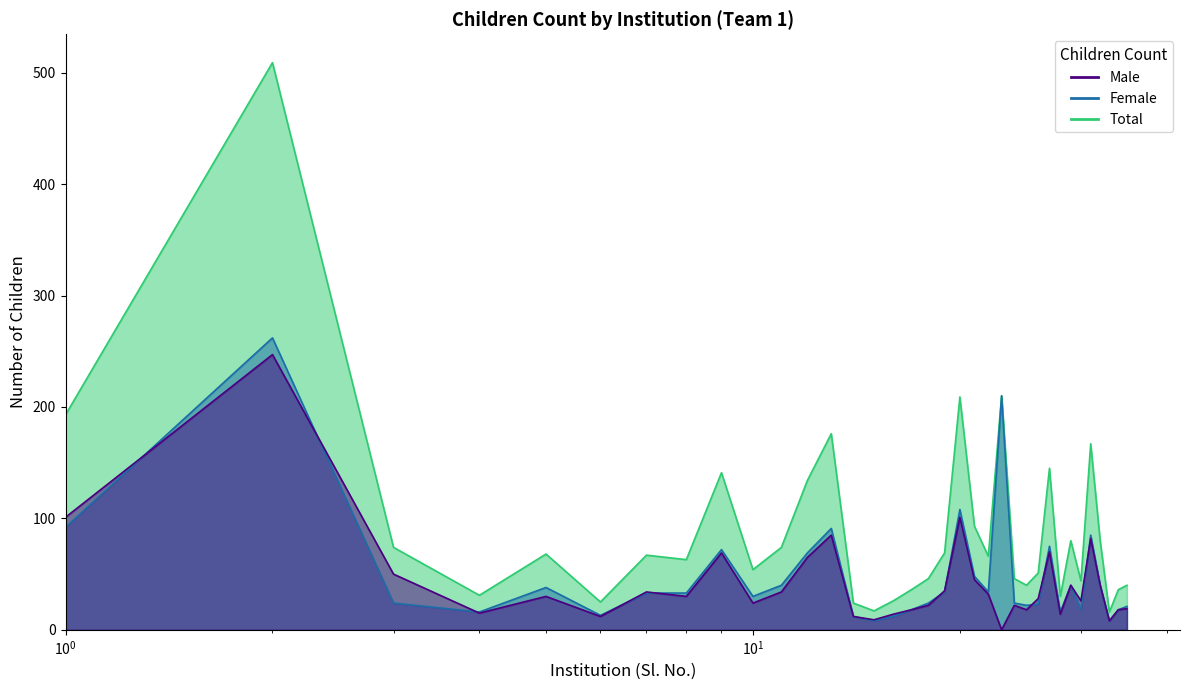

What position from the left is Dolpukhuri LPS?

4